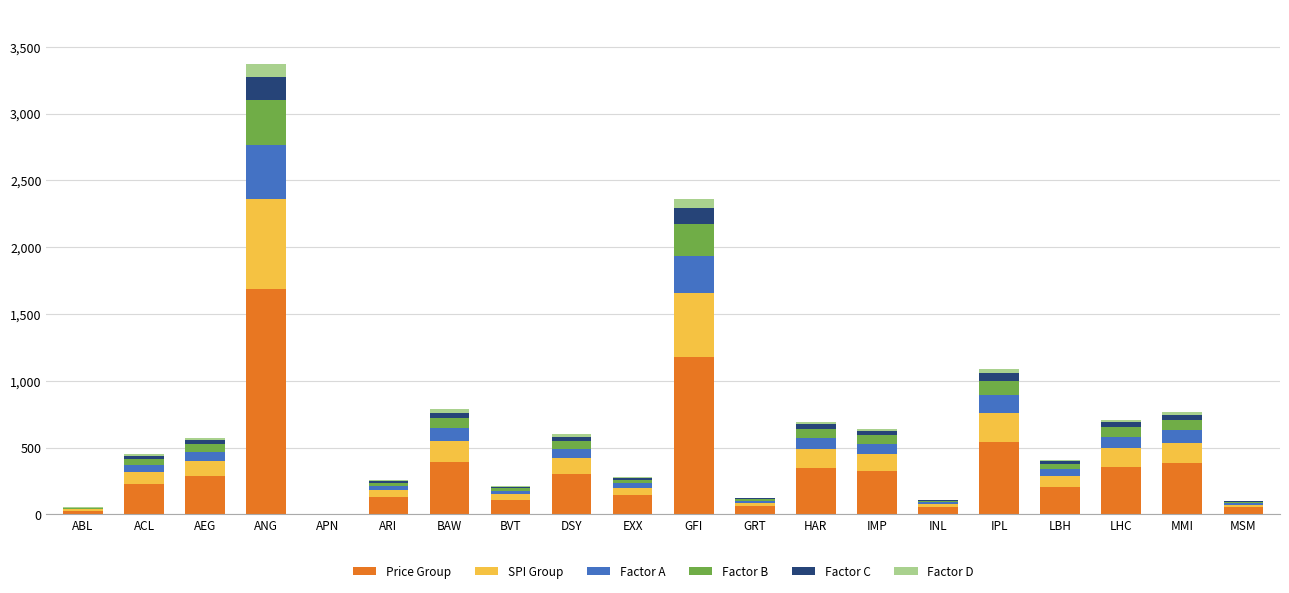

At which label does Price Group reach its peak?

ANG